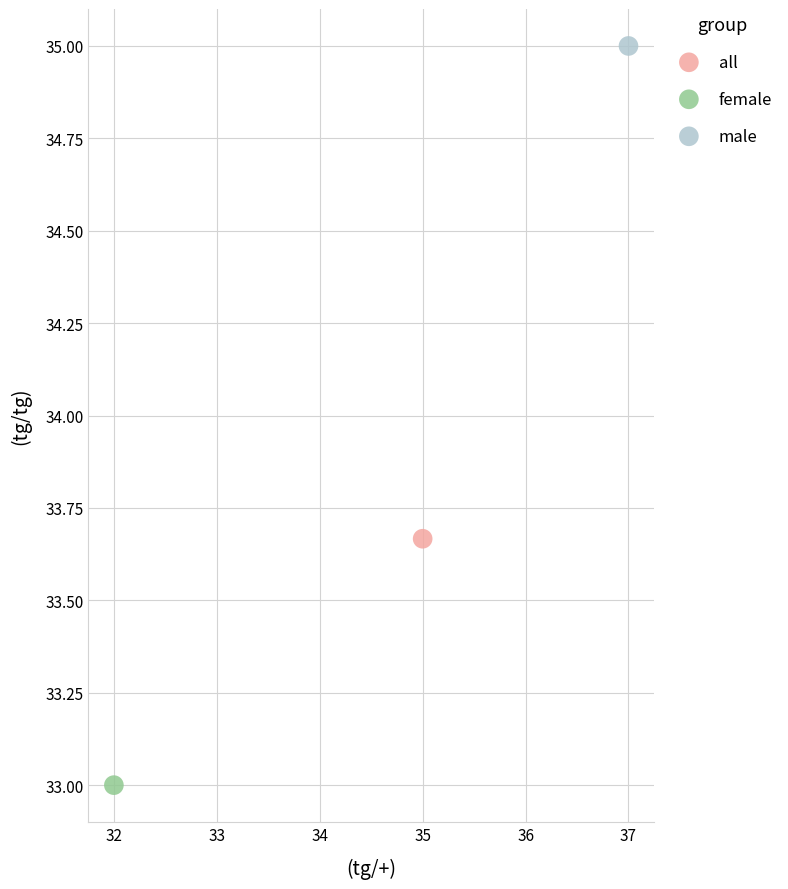

Which series contains the highest Y value?

male